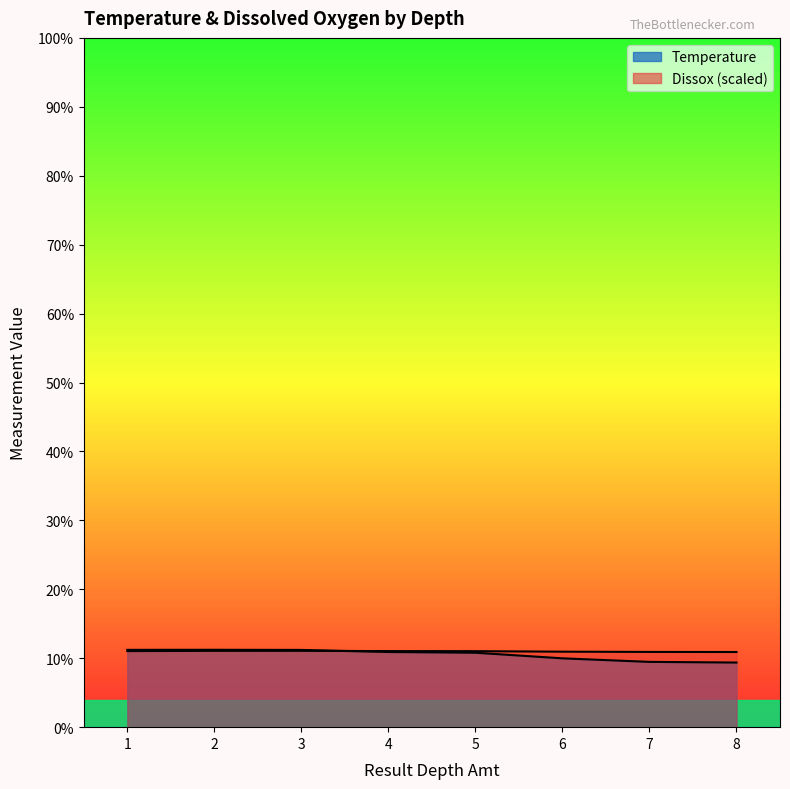

After their last crossing, which series has the higher values: Temperature or Dissox?

Dissox